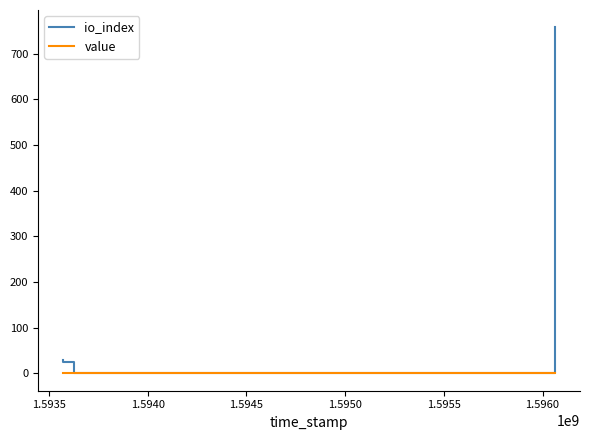

List the series in order of their peak value, lowest first.

value, io_index